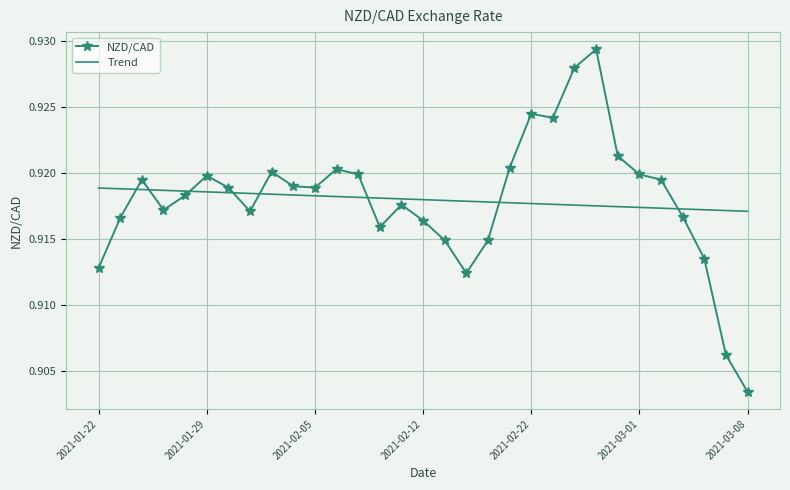

Rank the series by their maximum value, from highest to lowest.

NZD/CAD, Trend